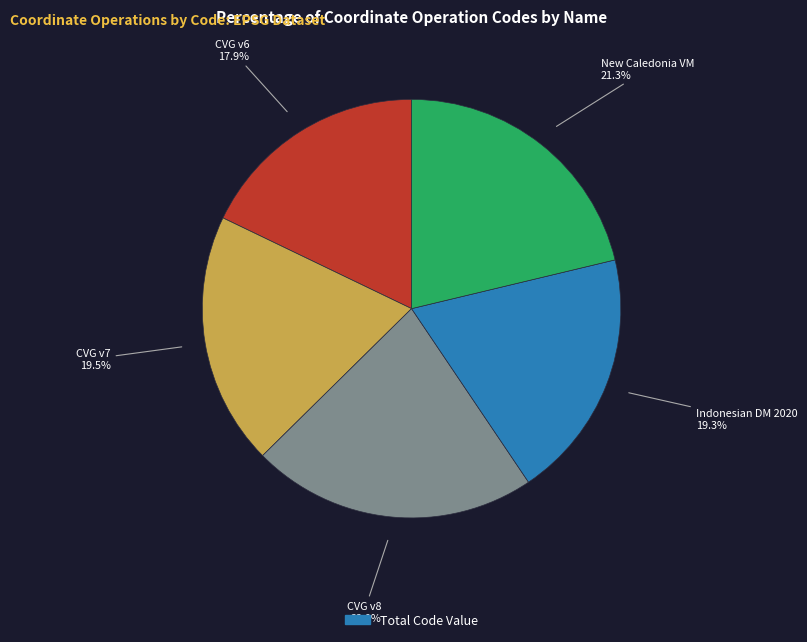

Does any single category account for the majority?

No